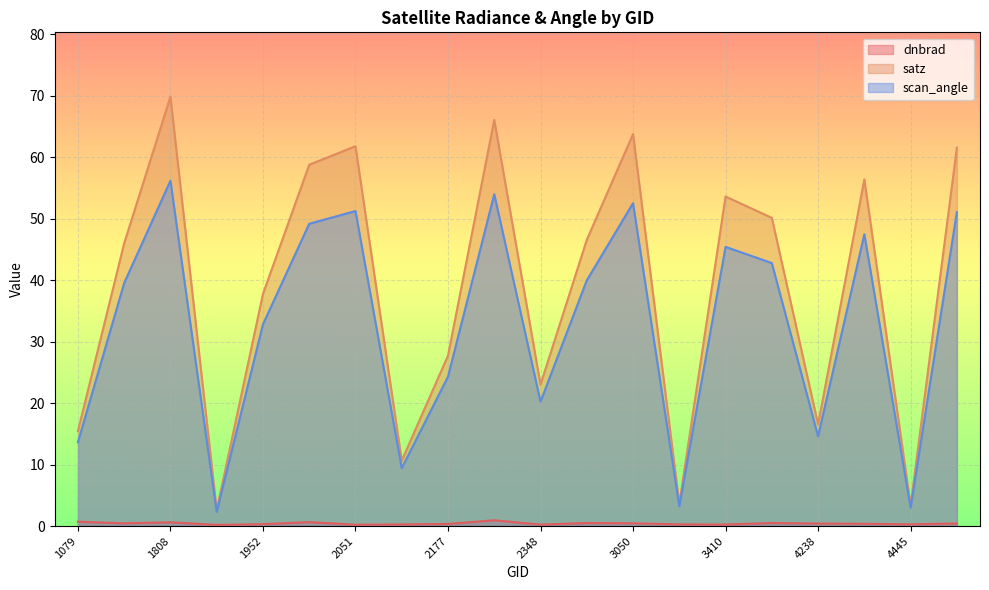

Reading left to right, what are all the values shown in this chart?

dnbrad: 1079=0.7	1115=0.4	1808=0.6	1925=0.2	1952=0.3	1988=0.6	2051=0.2	2123=0.3	2177=0.3	2267=0.9	2348=0.2	3005=0.5	3050=0.4	3185=0.3	3410=0.2	4157=0.5	4238=0.4	4373=0.4	4445=0.3	4580=0.4
satz: 1079=15.4	1115=46.0	1808=69.8	1925=2.6	1952=37.8	1988=58.8	2051=61.8	2123=10.6	2177=27.7	2267=66.1	2348=23.0	3005=46.6	3050=63.8	3185=3.6	3410=53.6	4157=50.1	4238=16.5	4373=56.4	4445=3.4	4580=61.5
scan_angle: 1079=13.6	1115=39.5	1808=56.2	1925=2.3	1952=32.8	1988=49.2	2051=51.2	2123=9.4	2177=24.3	2267=54.0	2348=20.2	3005=40.0	3050=52.5	3185=3.2	3410=45.4	4157=42.8	4238=14.6	4373=47.5	4445=3.0	4580=51.1